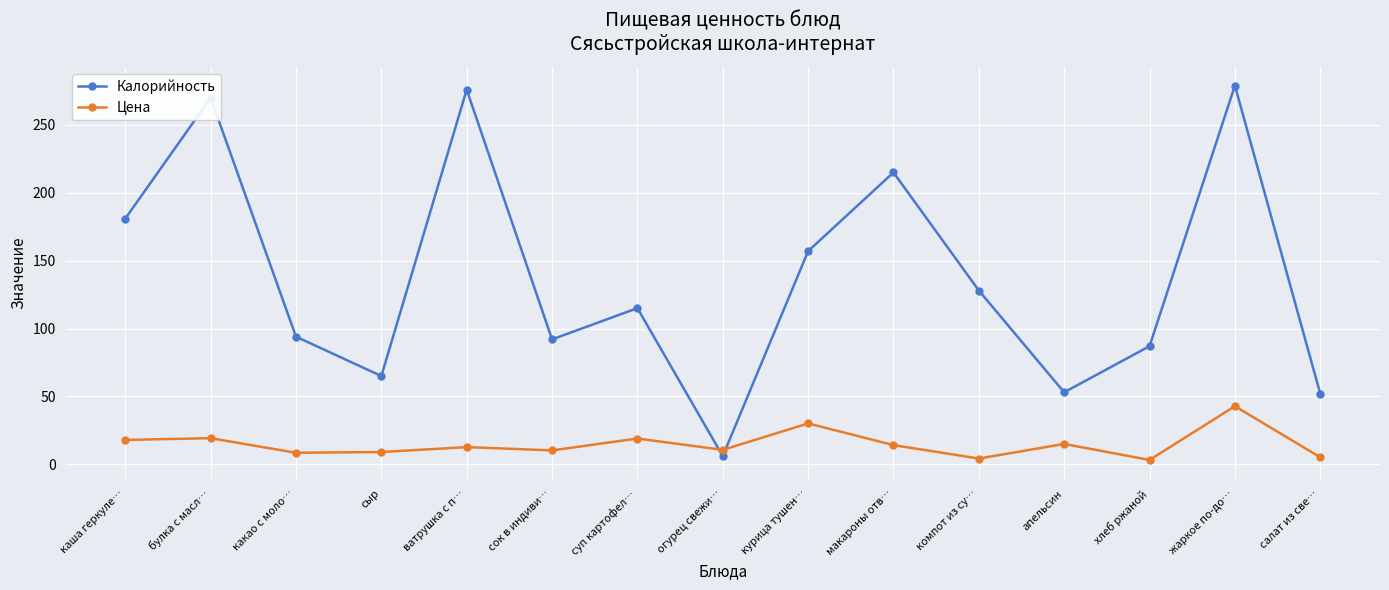

Which series has the largest total across all categories?

Калорийность